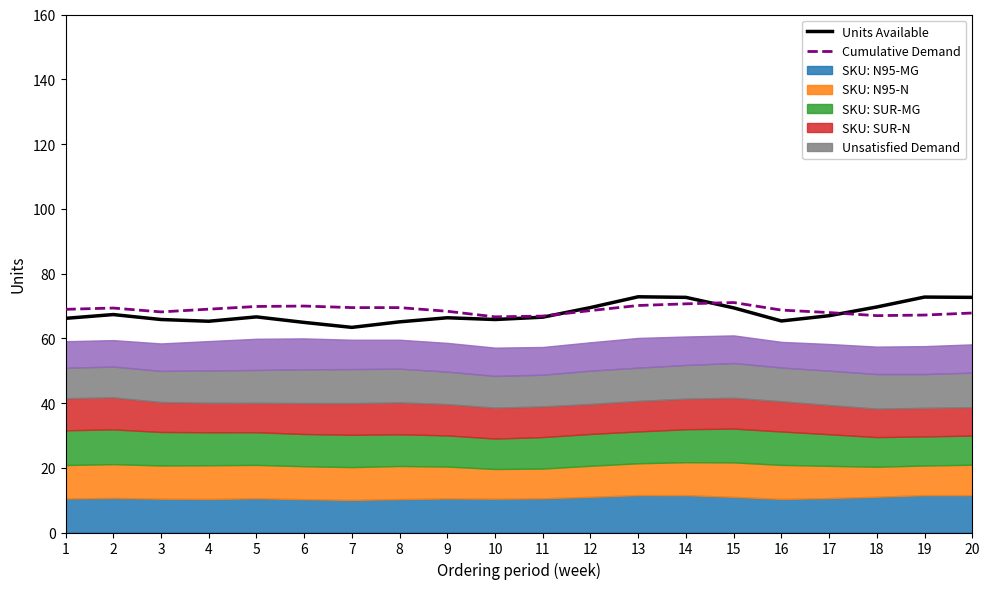

At which category does Units Available reach its first local valley?

4